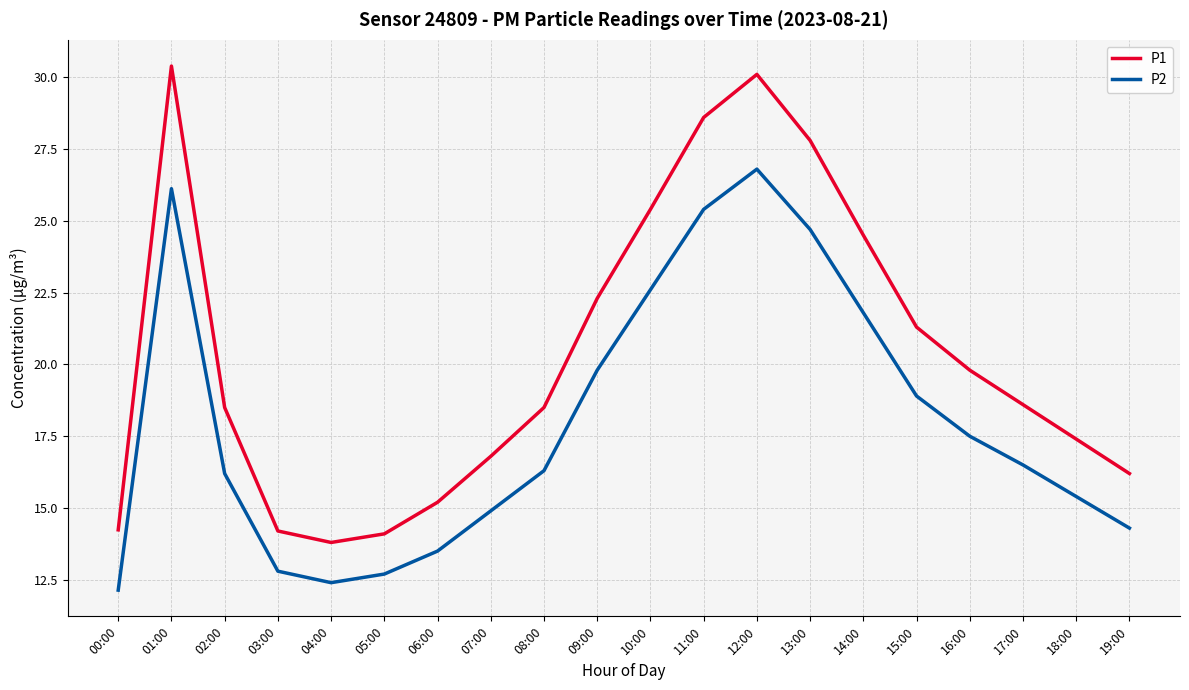

Does the chart display data point markers on the line(s)?

No